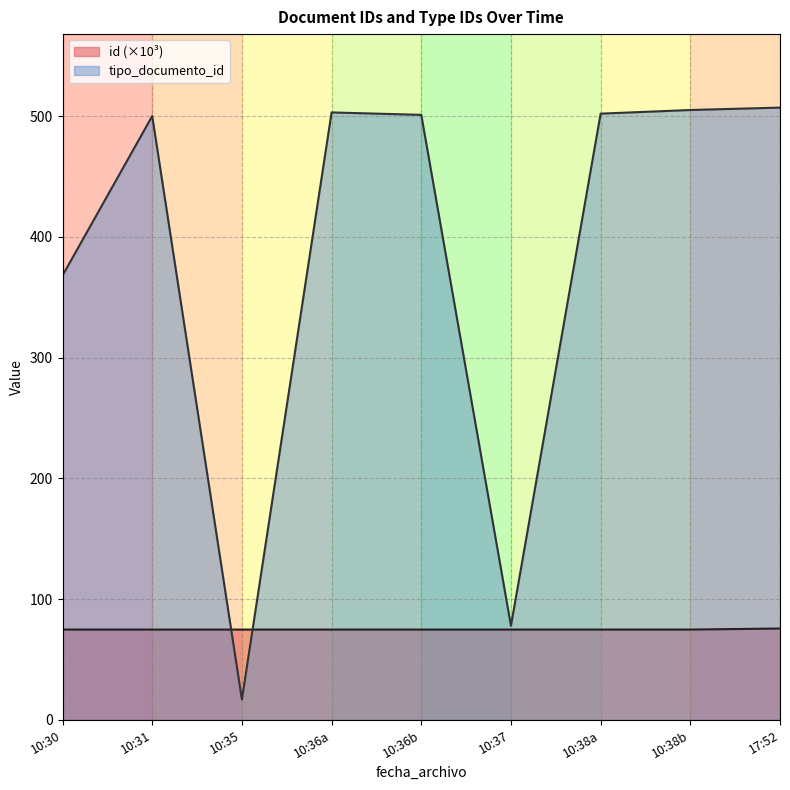

List the series in order of their overall mean, highest first.

tipo_documento_id, id (×10³)